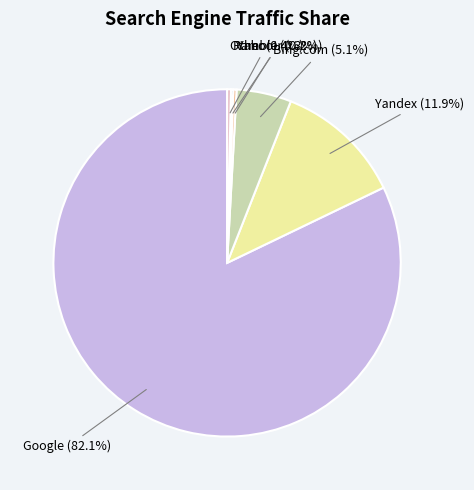

True or false: Yahoo! accounts for 0% of the total.

True